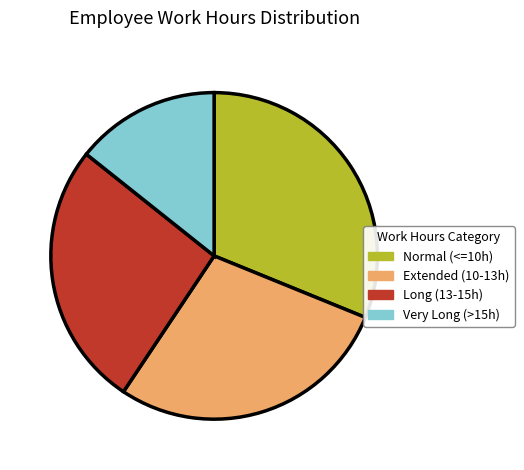

The Normal (<=10h) slice represents 31% of the pie. True or false?

True